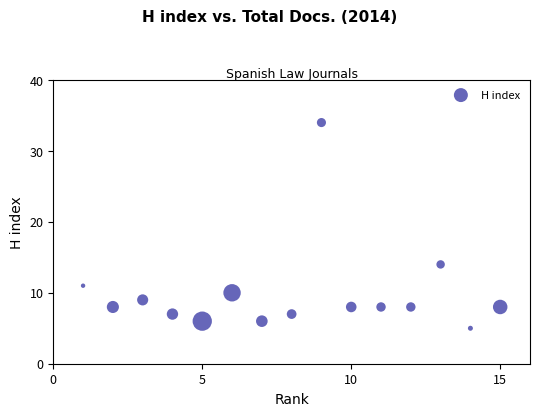

What is the range of X values (max minus min)?

14